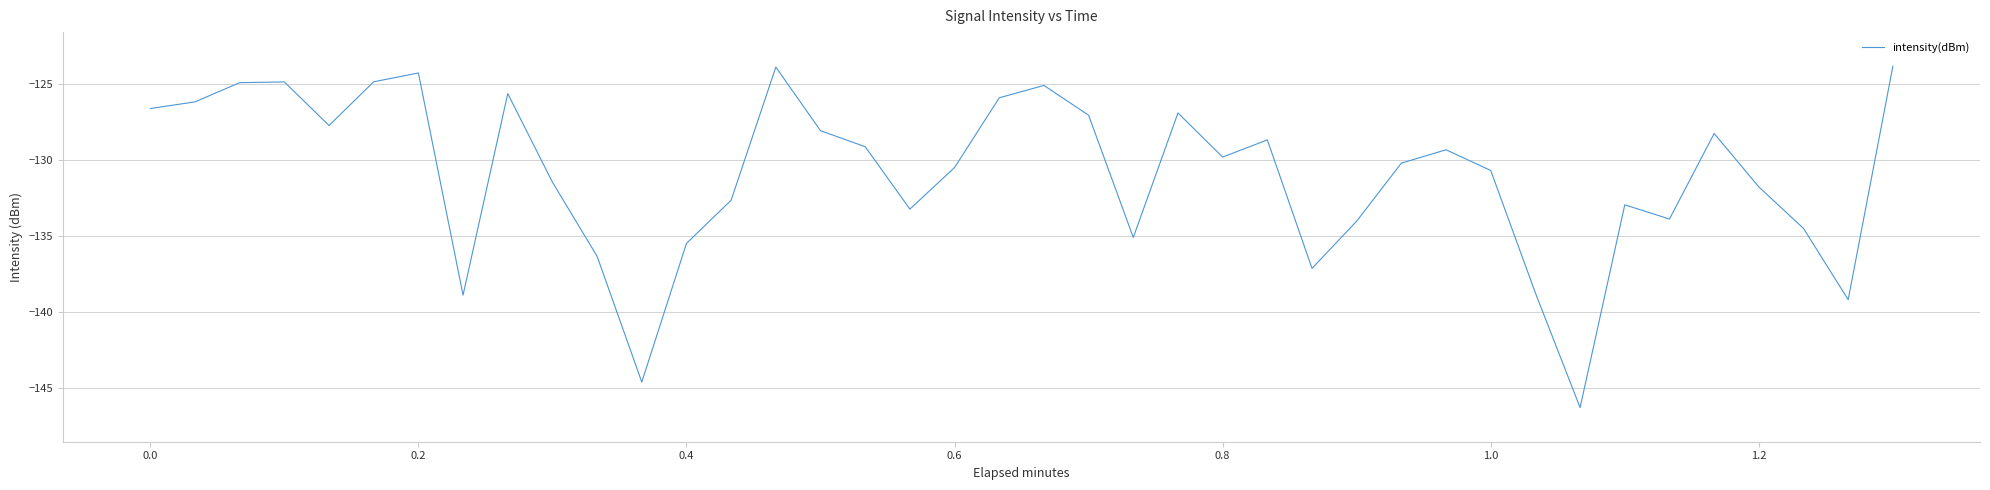

What is the minimum value shown in the chart?

-146.3